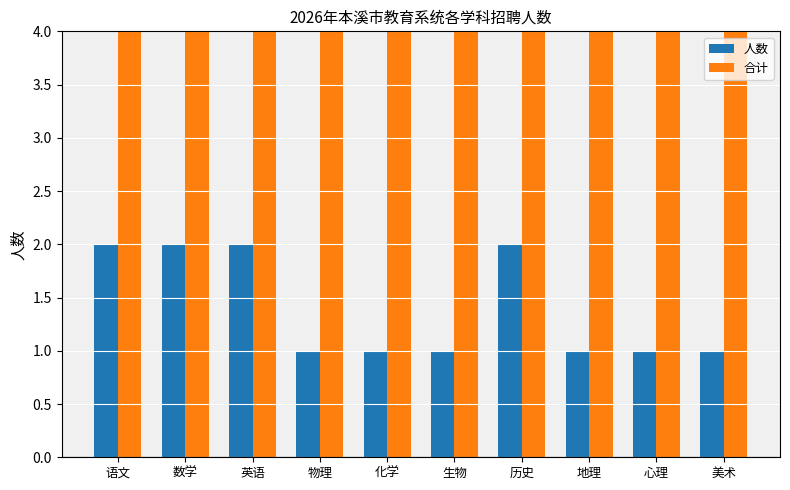

What is the difference between the 人数 values at 物理 and 数学?

1